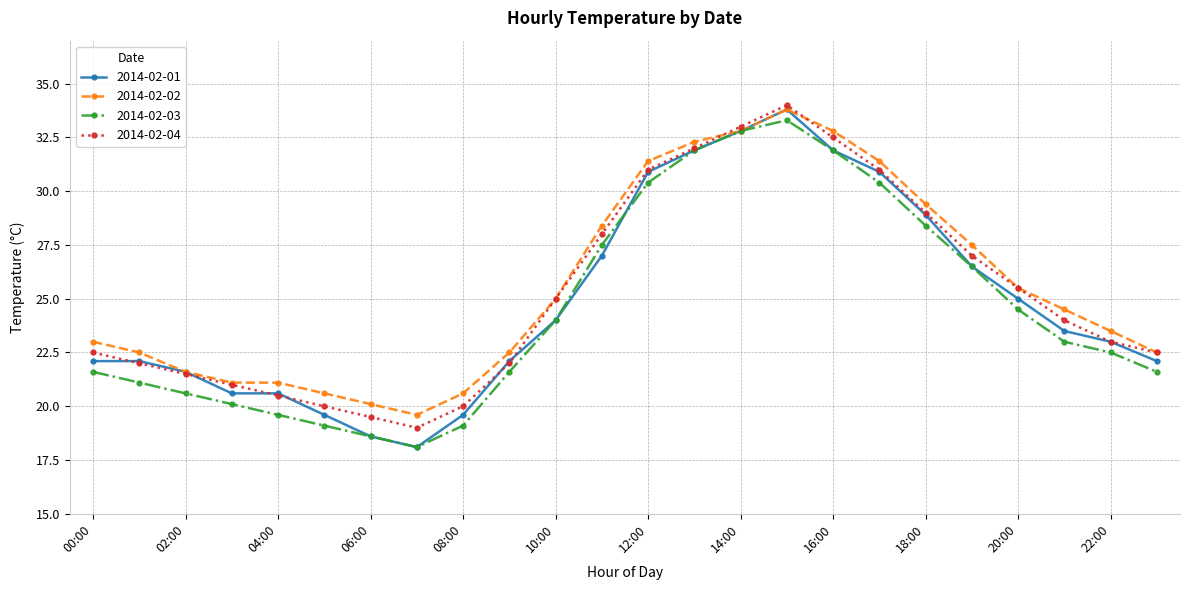

What is the value of the 2014-02-04 point at the 1st from the left?

22.5